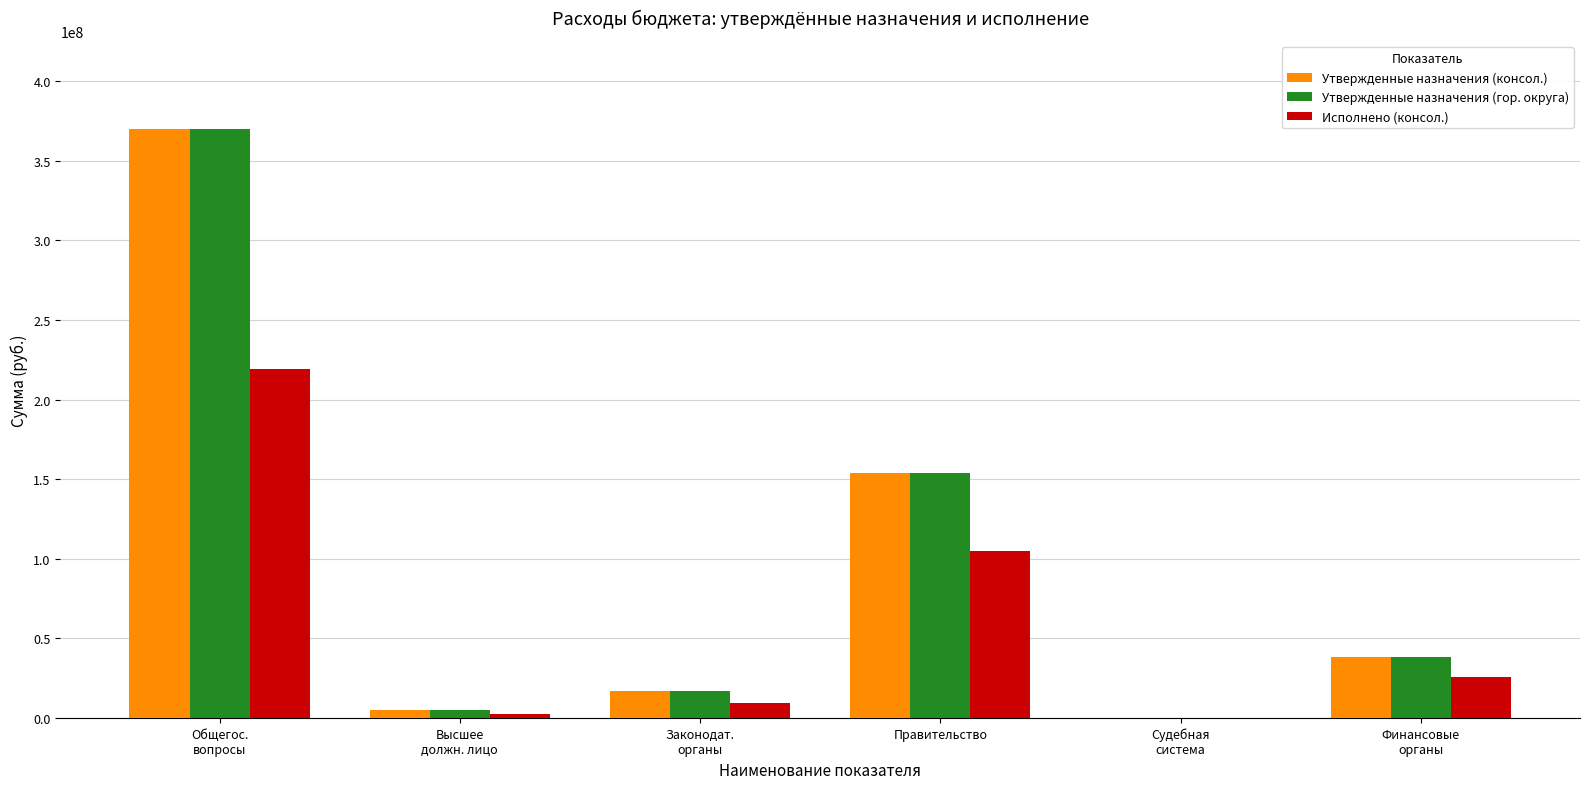

What is the sum of all Исполнено (консол.) values?

361524330.7